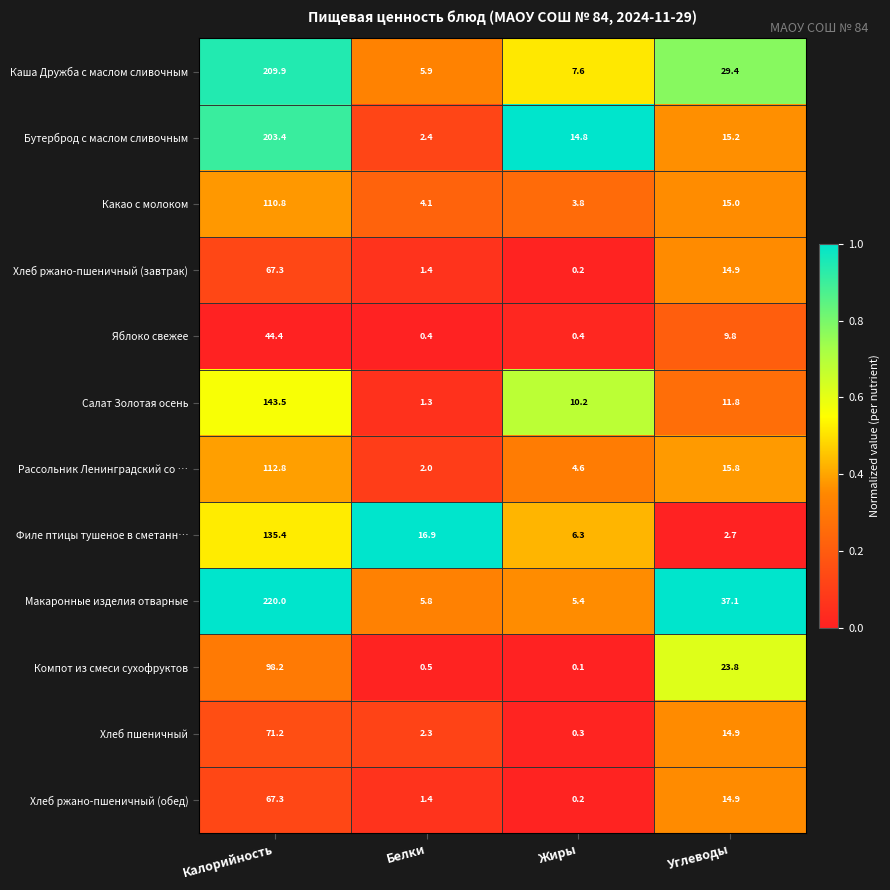

At which category is the sum across all series the highest?

Калорийность